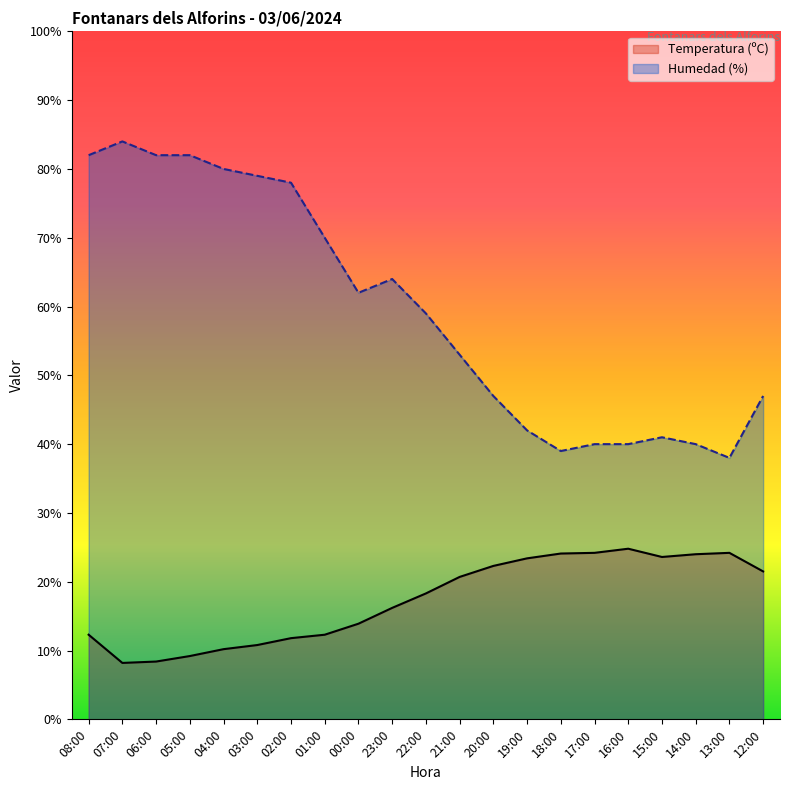

Where is Temperatura (ºC) nearest to the value 16?

23:00